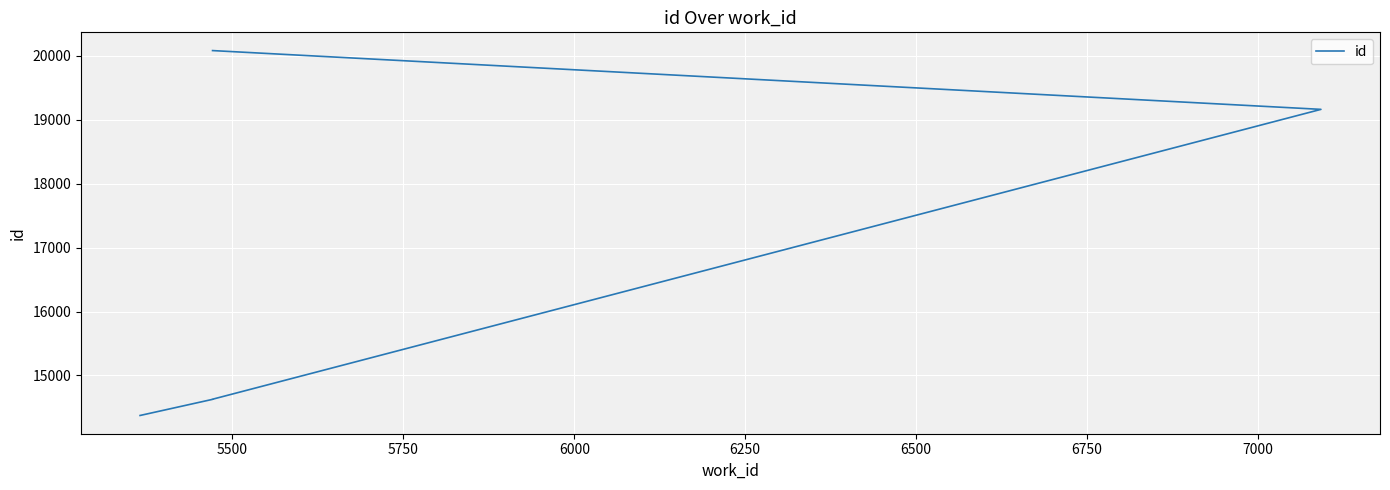

What is the sum of all values?

82870